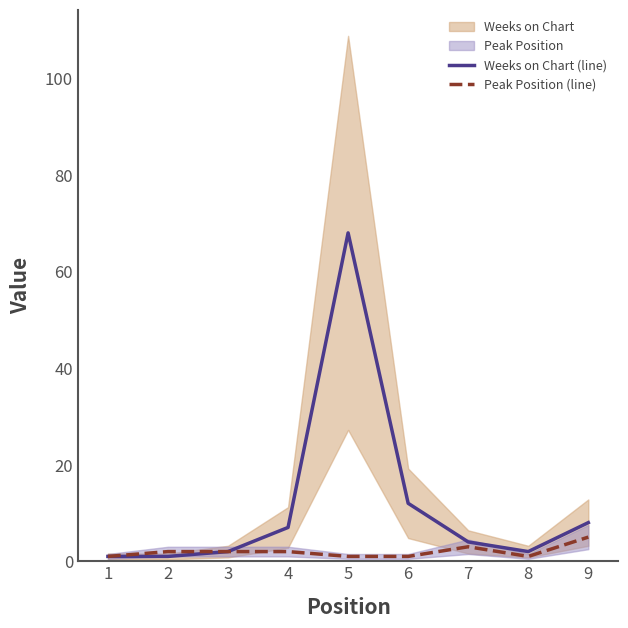

At which category does the chart reach its minimum across all series?

1